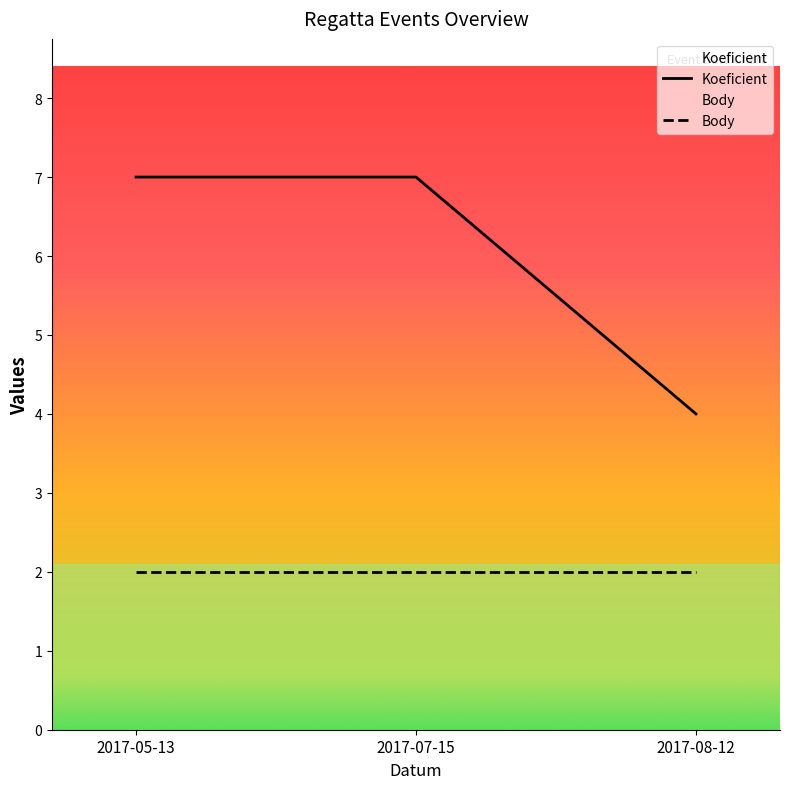

Which label corresponds to the smallest value in the chart?

2017-08-12